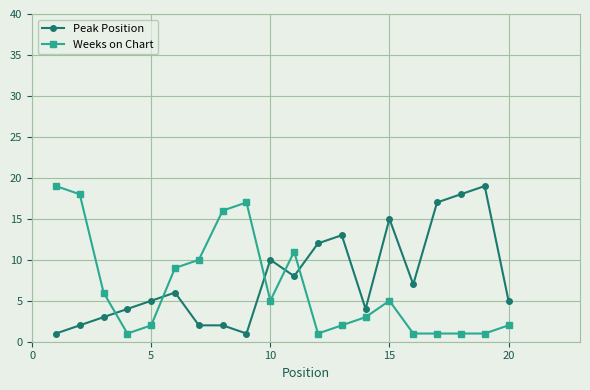

Reading left to right, extract all data points from this chart.

Peak Position: 1	2	3	4	5	6	2	2	1	10	8	12	13	4	15	7	17	18	19	5
Weeks on Chart: 19	18	6	1	2	9	10	16	17	5	11	1	2	3	5	1	1	1	1	2